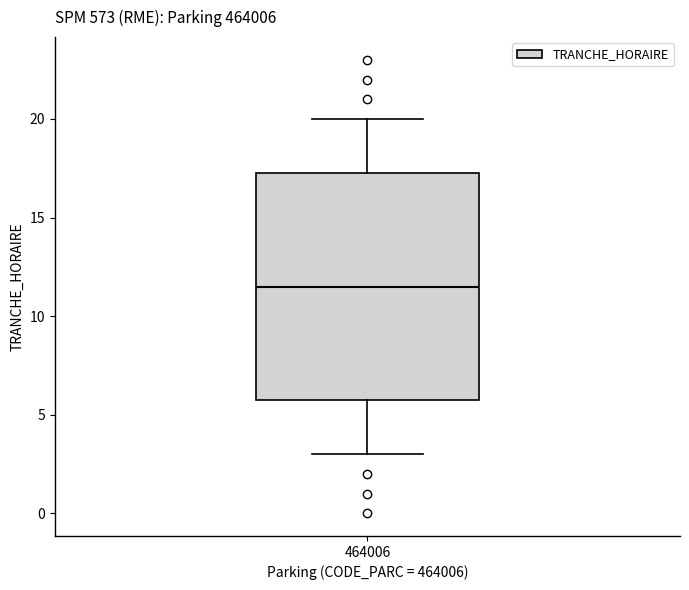

Where does the lower whisker of the box at x = 464006 end on the y-axis? The values are not printed on the chart, so give them approximately, as read against the axis.

3.0